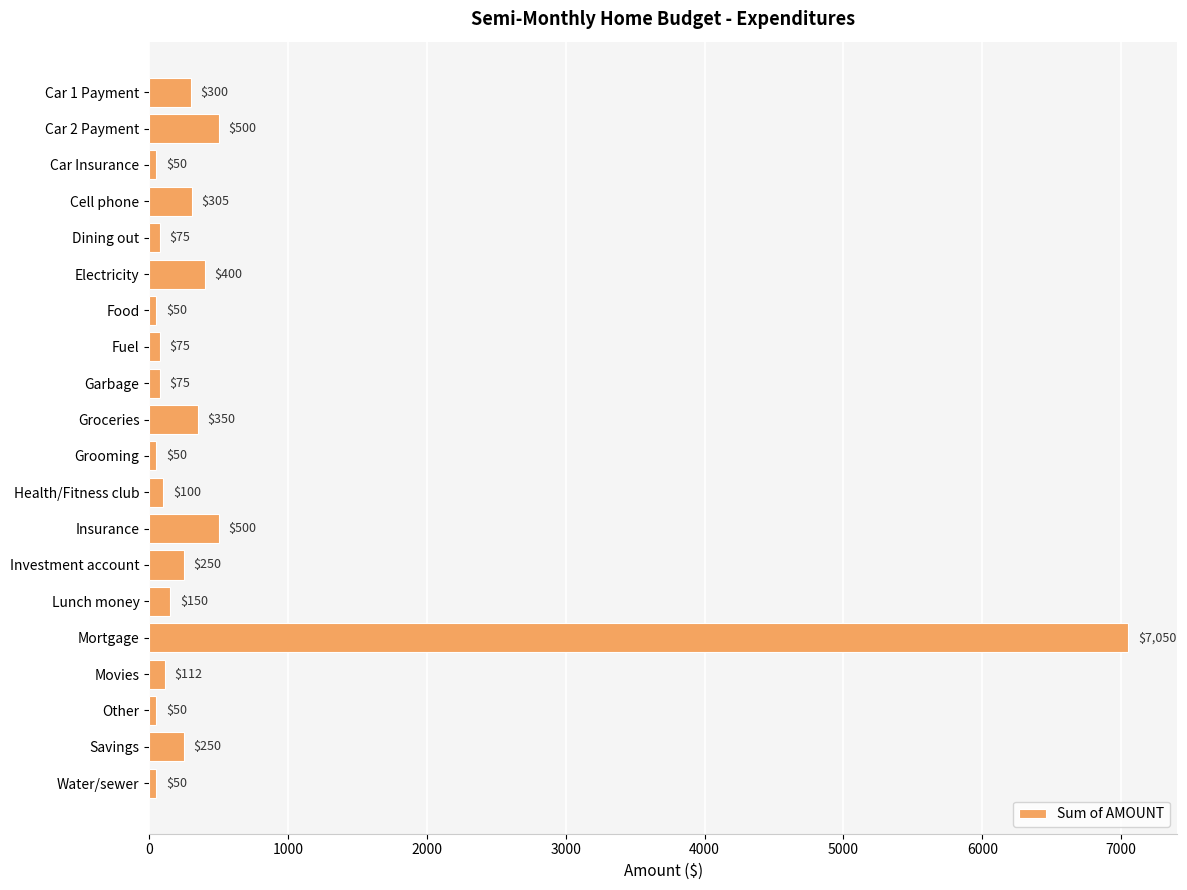

Reading top to bottom, list all the values displayed in this chart.

Car 1 Payment=300	Car 2 Payment=500	Car Insurance=50	Cell phone=305	Dining out=75	Electricity=400	Food=50	Fuel=75	Garbage=75	Groceries=350	Grooming=50	Health/Fitness club=100	Insurance=500	Investment account=250	Lunch money=150	Mortgage=7050	Movies=112	Other=50	Savings=250	Water/sewer=50